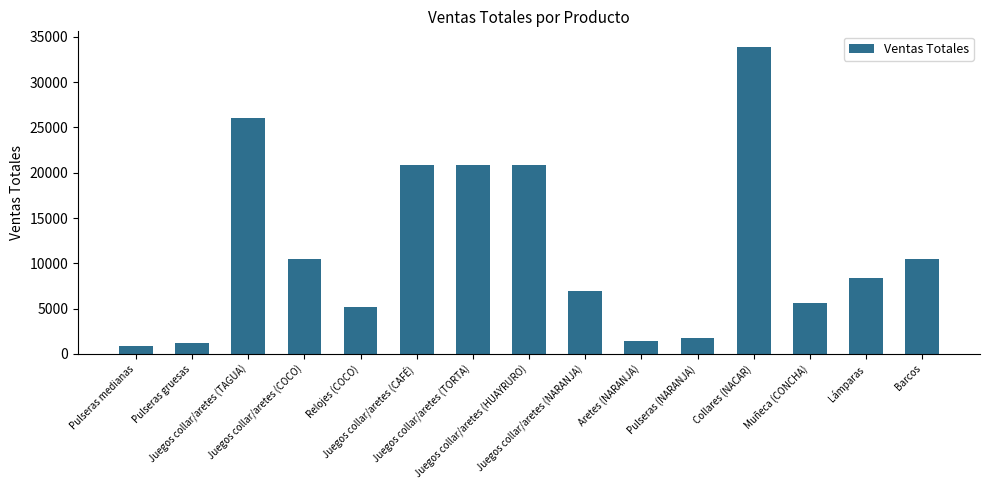

Does the chart contain any negative values?

No